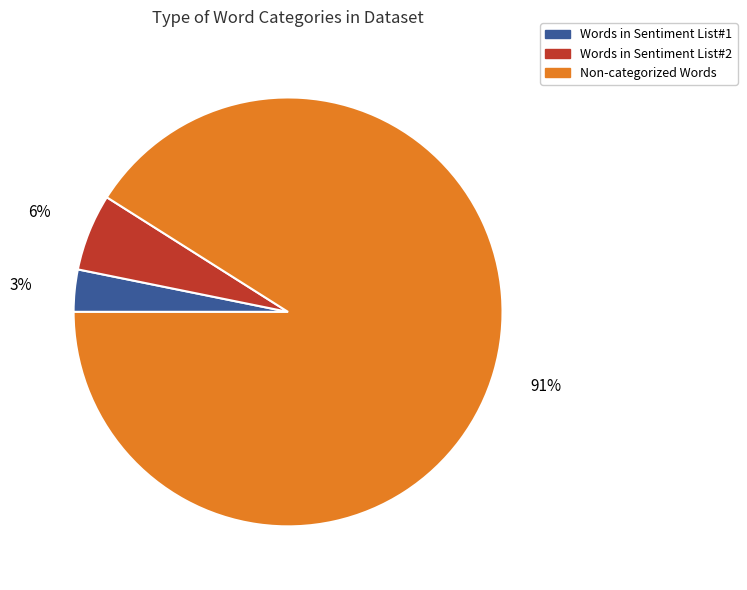

Does Non-categorized Words represent more than half of the total?

Yes